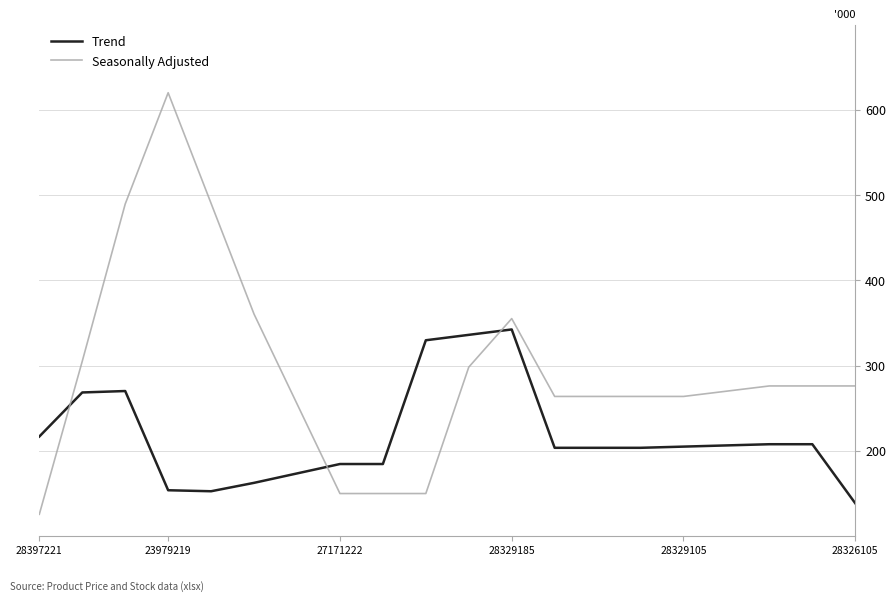

What is the minimum value for Trend?

138.5